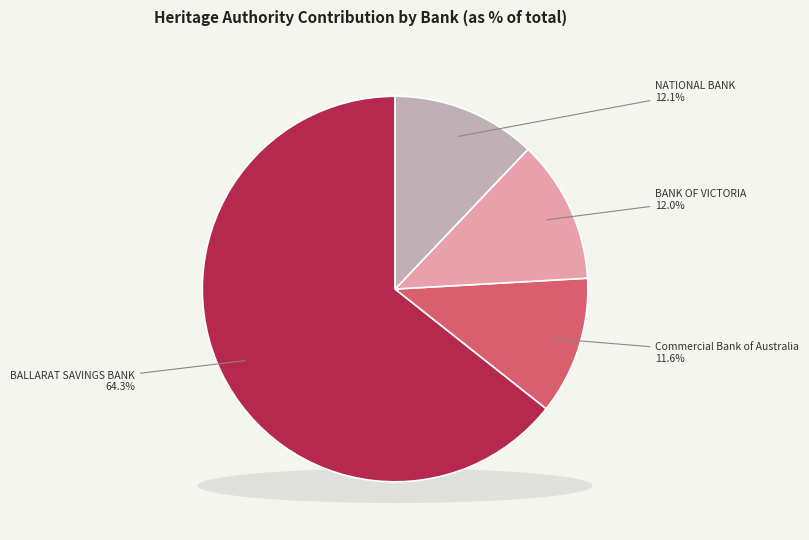

To the nearest percent, what is the difference between the largest and smallest slice percentages?

53%